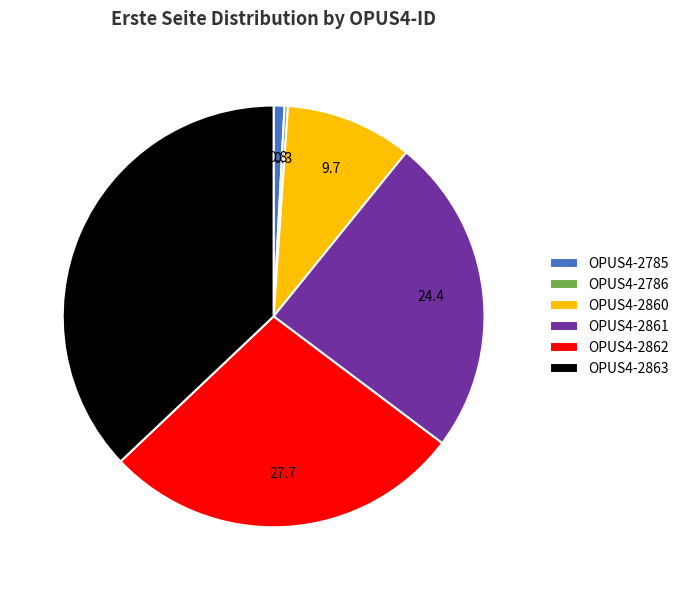

Which slice is the largest?

OPUS4-2863